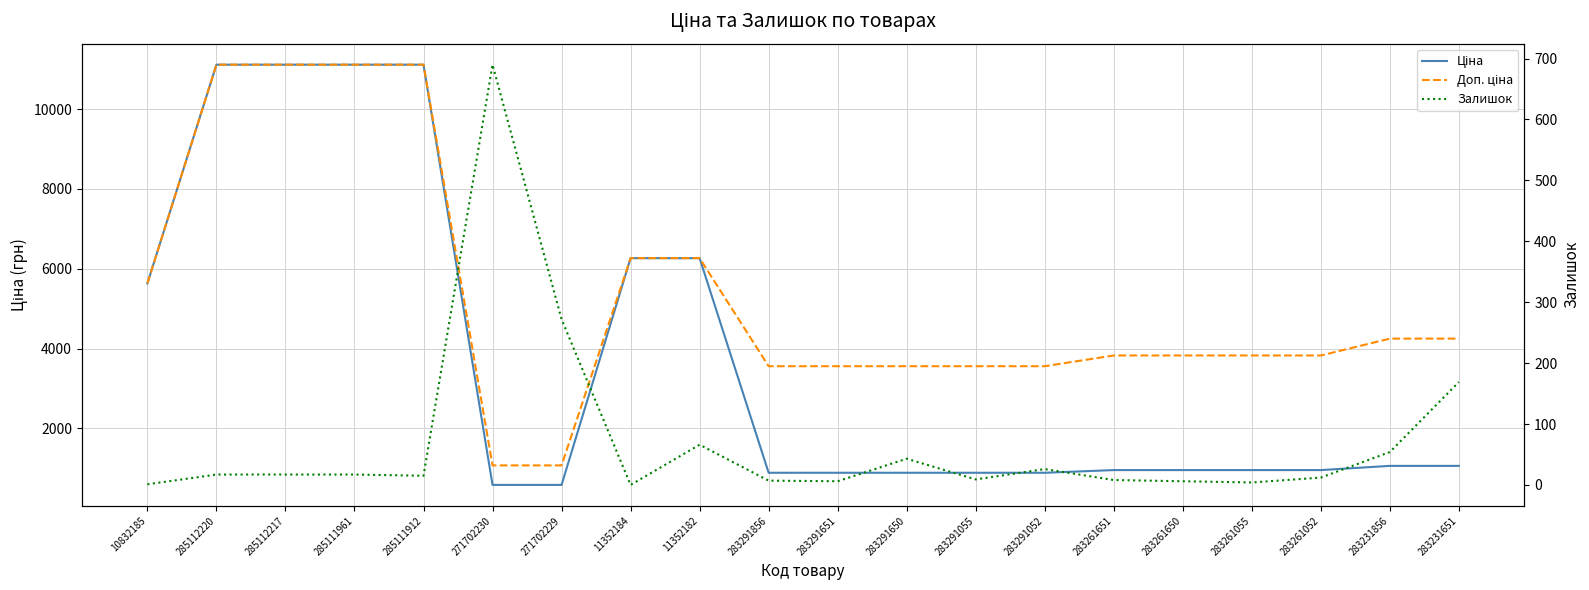

Count the number of categories in the chart.

20